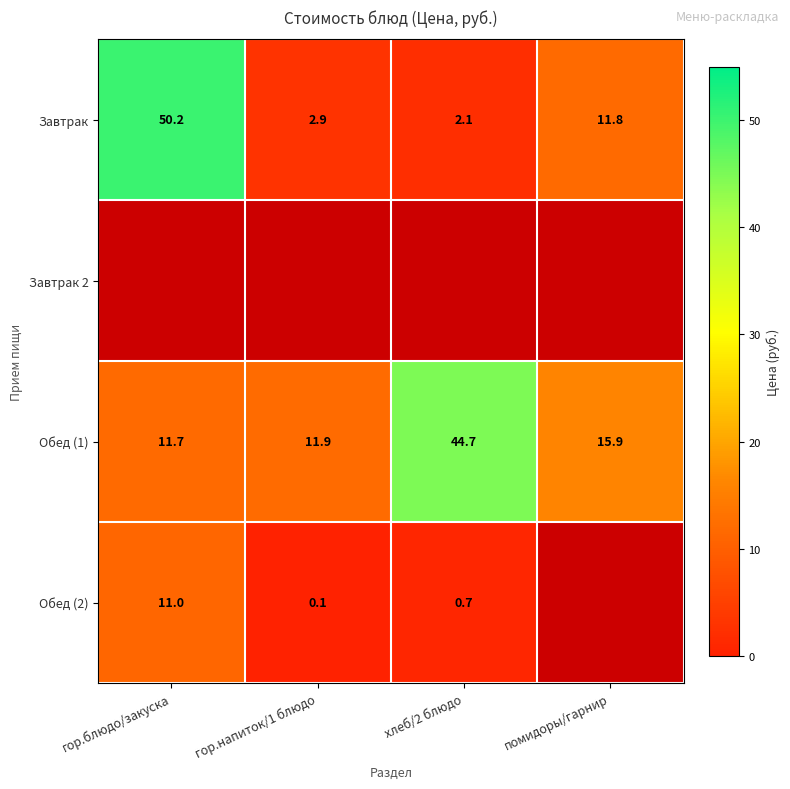

Rank the categories by Обед (1) value from lowest to highest.

гор.блюдо/закуска, гор.напиток/1 блюдо, помидоры/гарнир, хлеб/2 блюдо